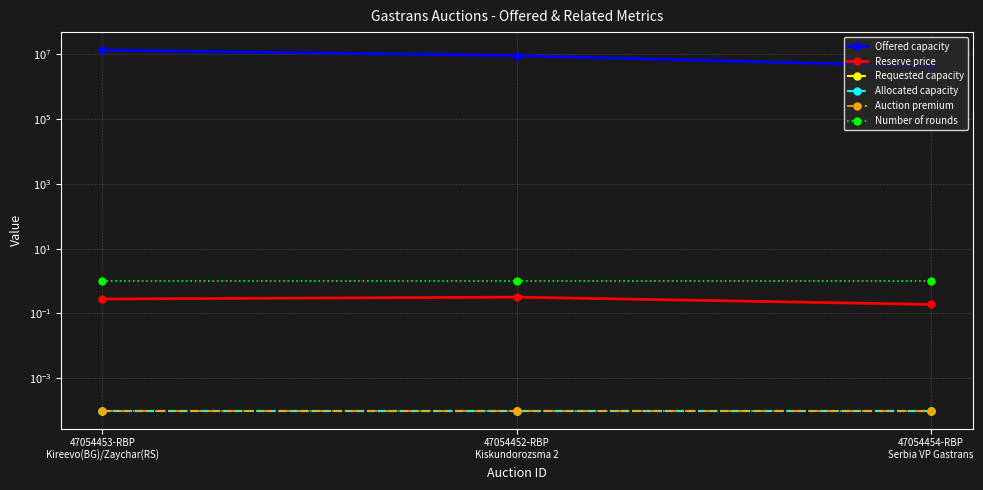

Which series has the widest spread of values?

Offered capacity